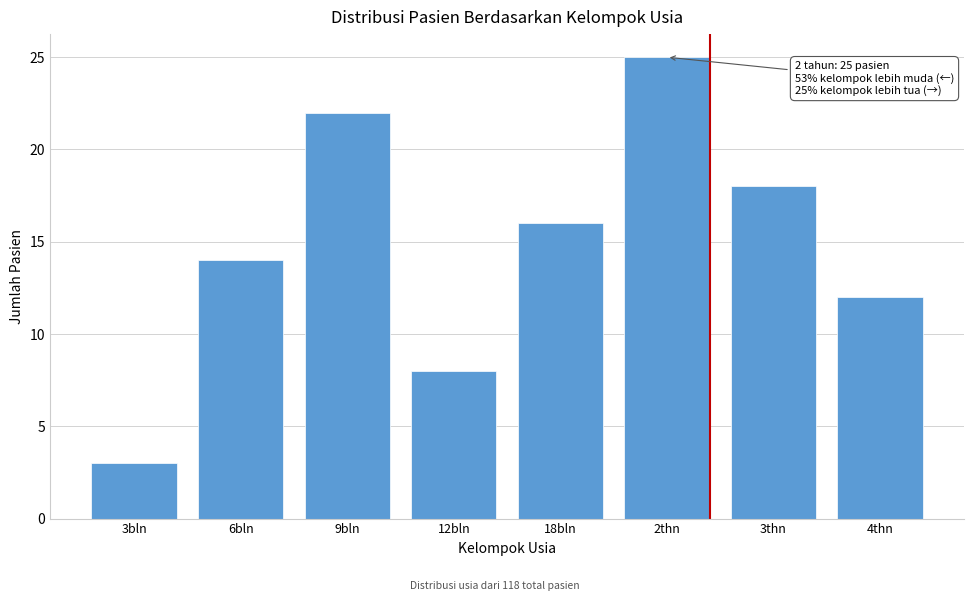

Reading left to right, list all the values displayed in this chart.

3bln=3	6bln=14	9bln=22	12bln=8	18bln=16	2thn=25	3thn=18	4thn=12